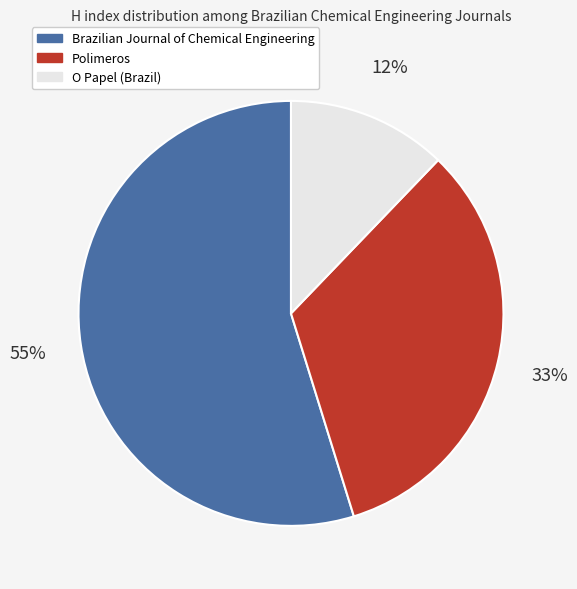

Which slice is the largest?

Brazilian Journal of Chemical Engineering